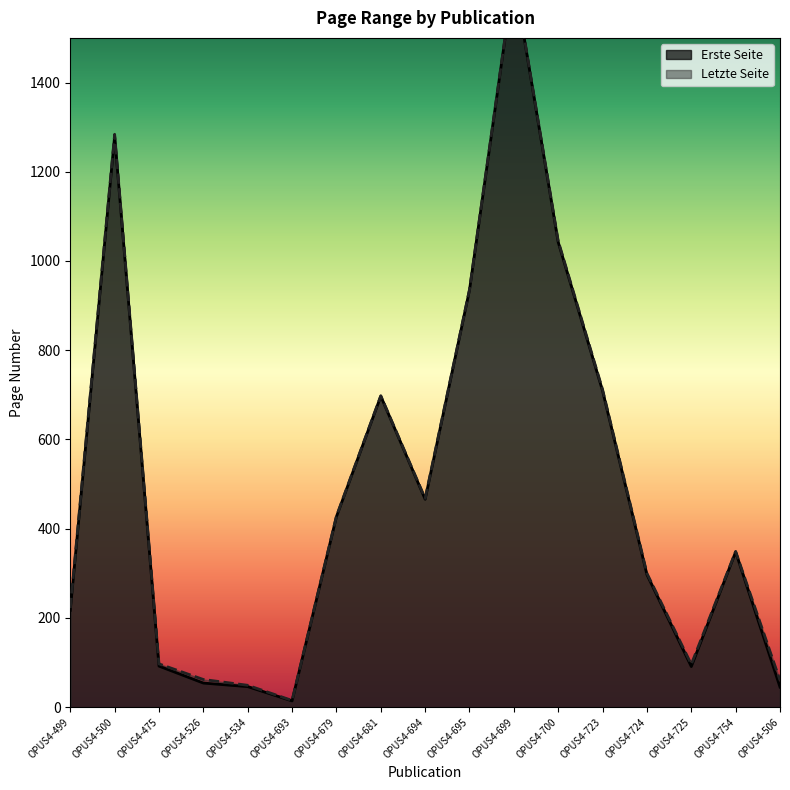

Rank the series by their maximum value, from highest to lowest.

Letzte Seite, Erste Seite